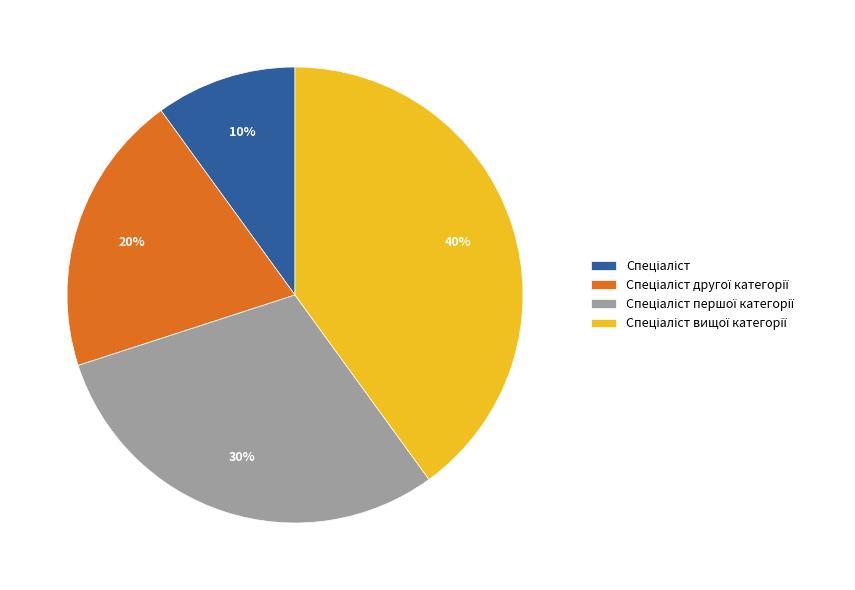

To the nearest percent, what is the difference between the largest and smallest slice percentages?

30%